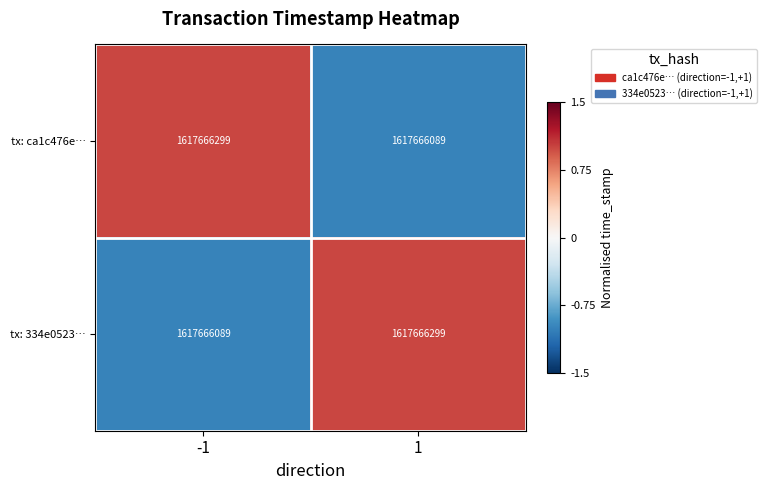

Which series has the widest spread of values?

tx: ca1c476e…